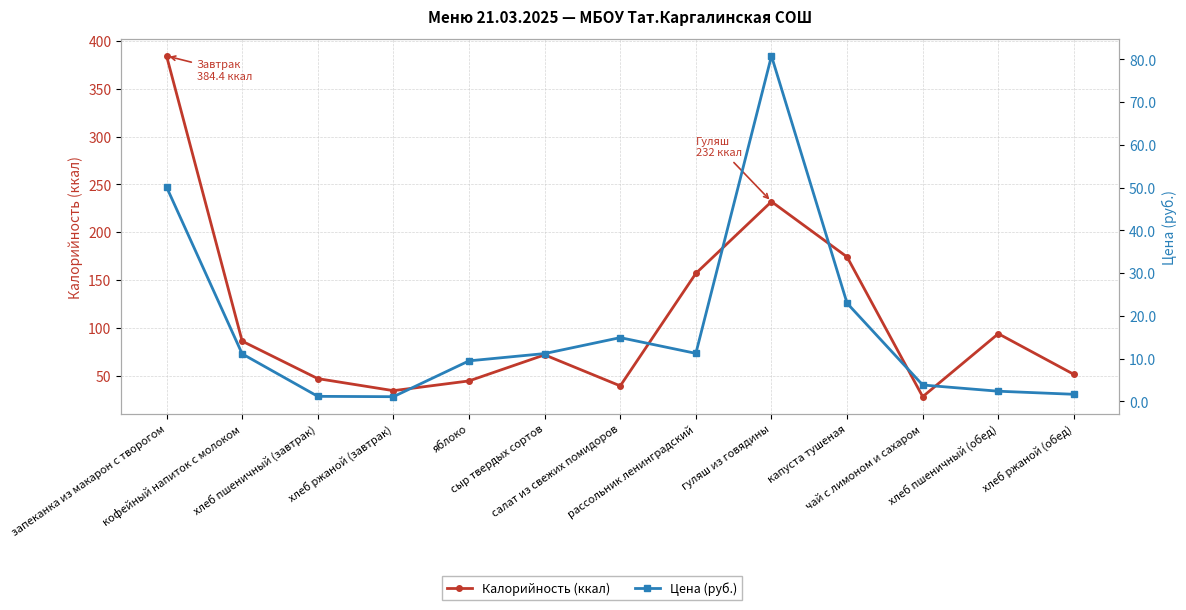

At which label does Цена (руб.) first exceed 11?

запеканка из макарон с творогом